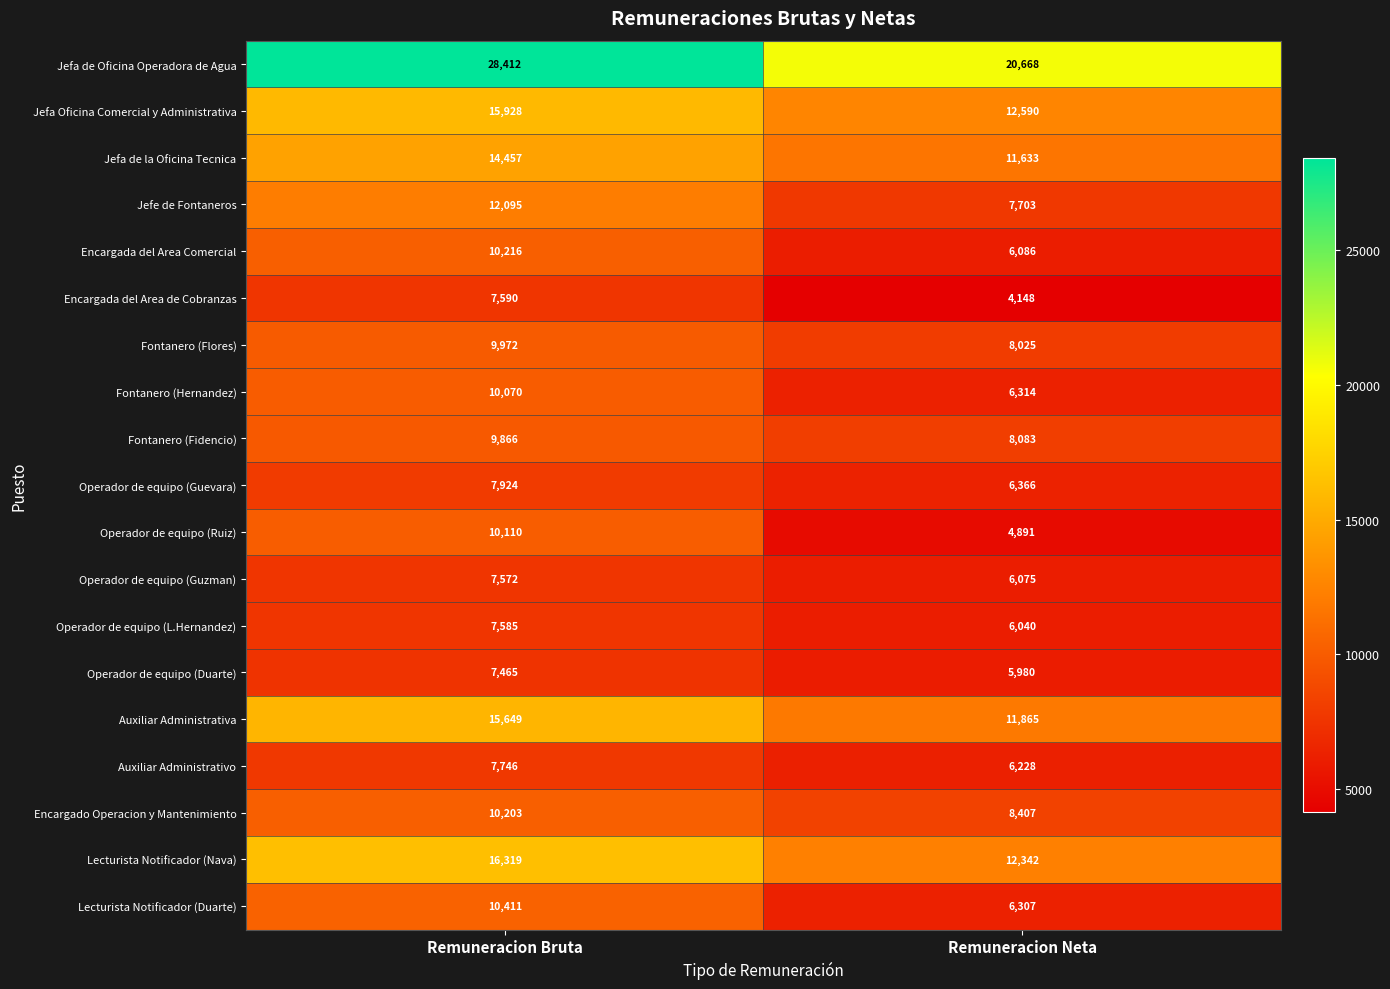

Is it true that Operador de equipo (Guevara) equals 7924 at Remuneracion Bruta?

True